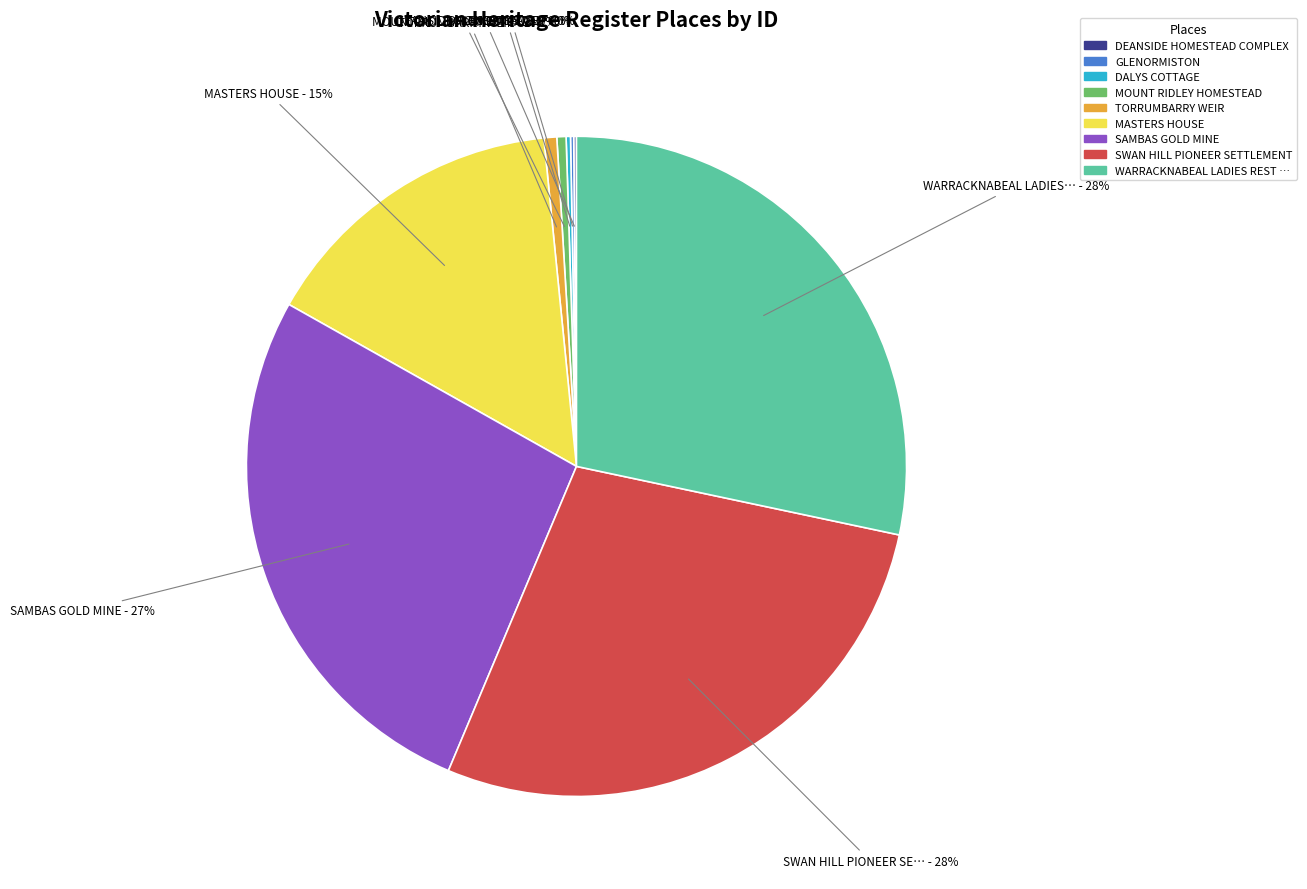

Is the sum of MASTERS HOUSE - 15% and MOUNT RIDLEY HOMESTEAD - 0% greater than half?

No